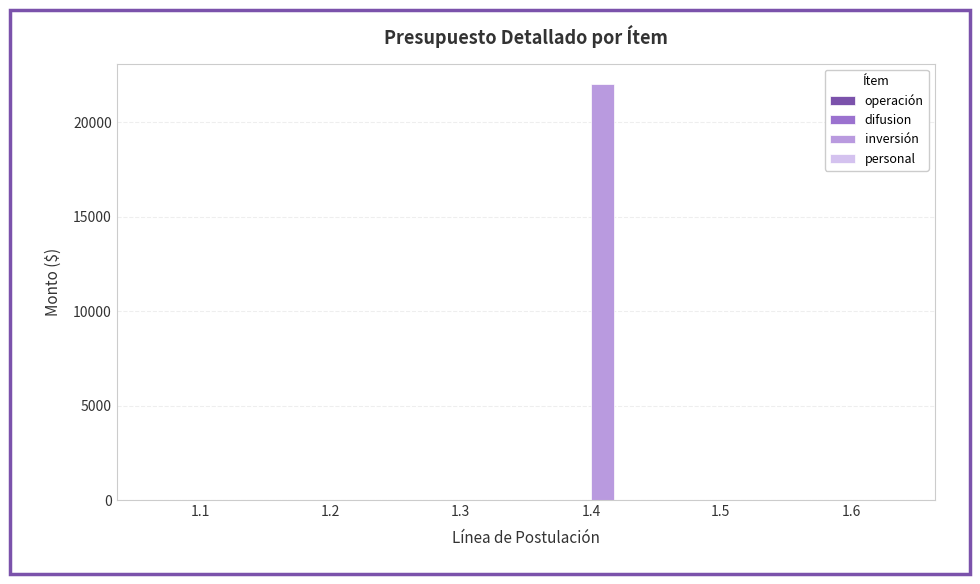

What is the change in value from 1.3 to 1.4?

+22000